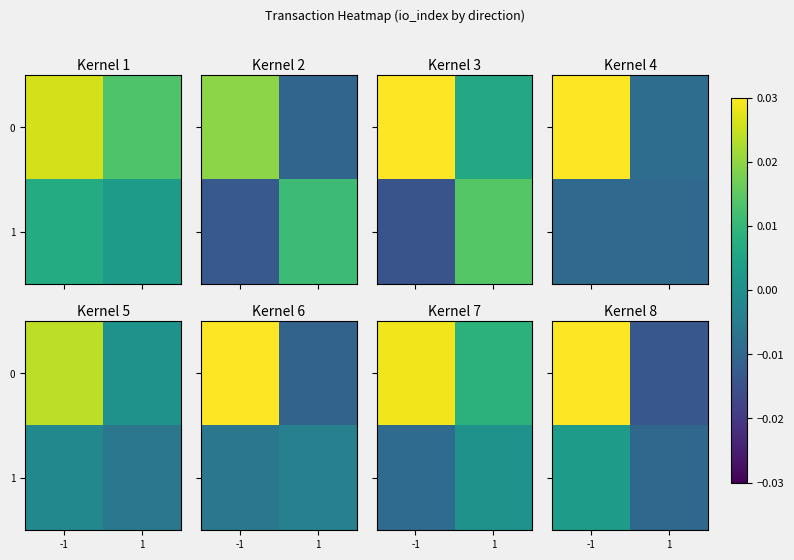

How many values in 0 are above zero?

1